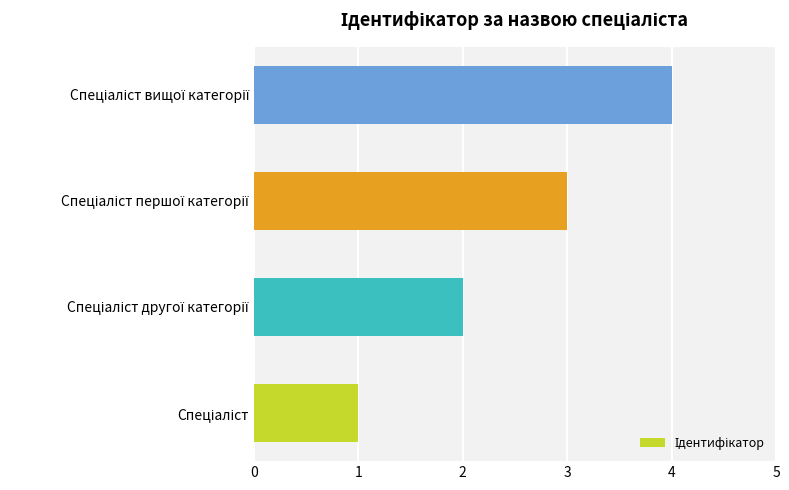

What is the greatest value displayed?

4